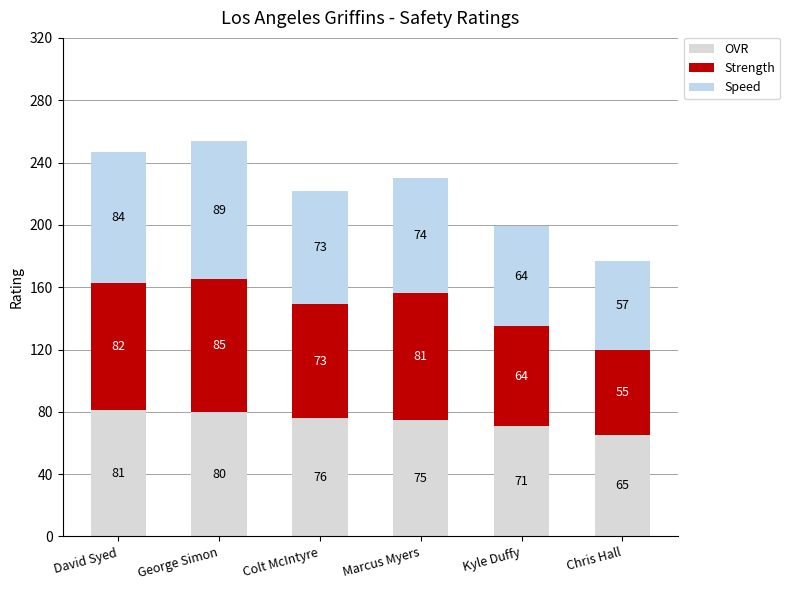

Count the number of data series in this chart.

3